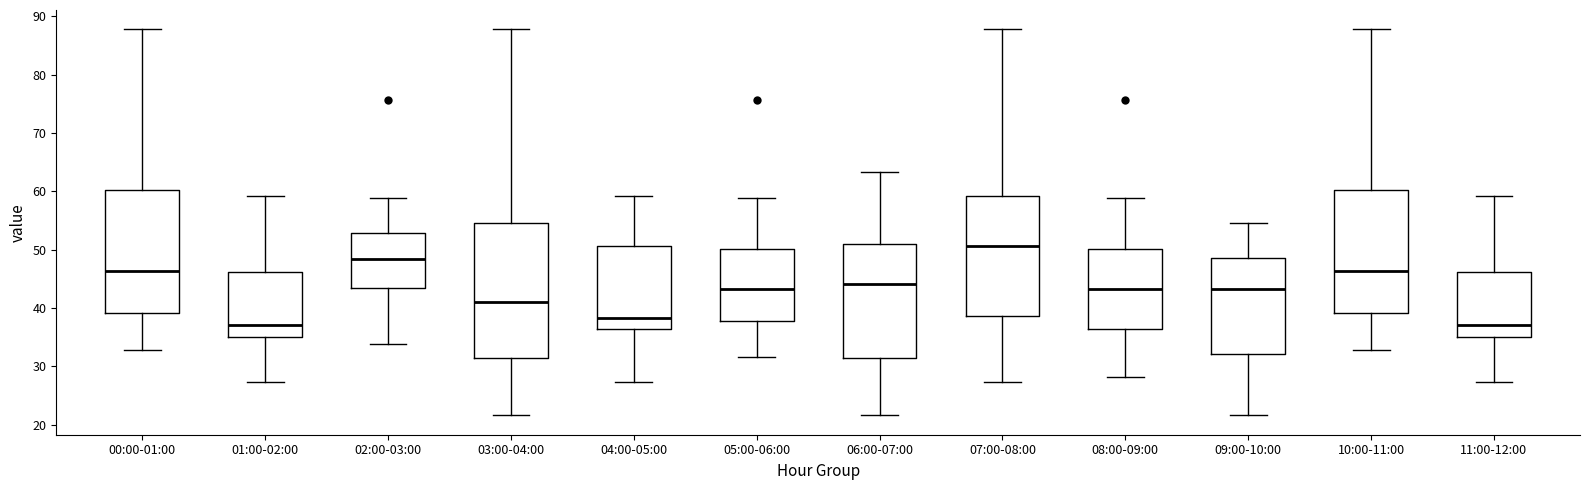

Reading left to right, read every box against the y-axis: the position of its median line, the range the box covers, and the ends of its whiskers. The values are not printed on the chart, so give them approximately, as read against the axis.

00:00-01:00: median 46, box 39 to 60, whiskers 33 to 88
01:00-02:00: median 37, box 35 to 46, whiskers 27 to 59
02:00-03:00: median 49, box 43 to 53, whiskers 34 to 59
03:00-04:00: median 41, box 31 to 55, whiskers 22 to 88
04:00-05:00: median 38, box 36 to 51, whiskers 27 to 59
05:00-06:00: median 43, box 38 to 50, whiskers 32 to 59
06:00-07:00: median 44, box 31 to 51, whiskers 22 to 63
07:00-08:00: median 51, box 39 to 59, whiskers 27 to 88
08:00-09:00: median 43, box 36 to 50, whiskers 28 to 59
09:00-10:00: median 43, box 32 to 49, whiskers 22 to 55
10:00-11:00: median 46, box 39 to 60, whiskers 33 to 88
11:00-12:00: median 37, box 35 to 46, whiskers 27 to 59